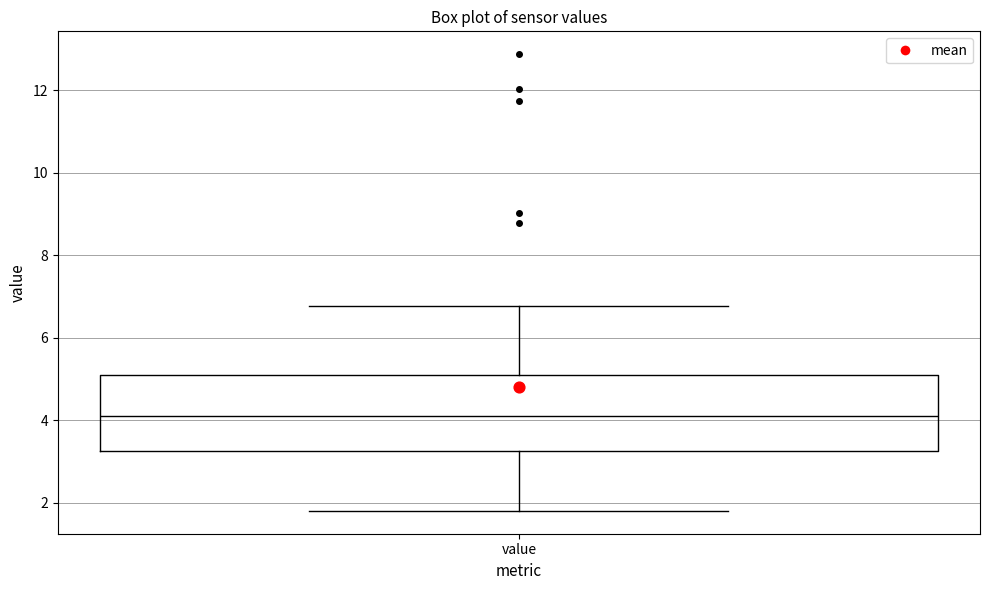

Where is the lower edge of the box for value on the y-axis? The values are not printed on the chart, so give them approximately, as read against the axis.

3.2